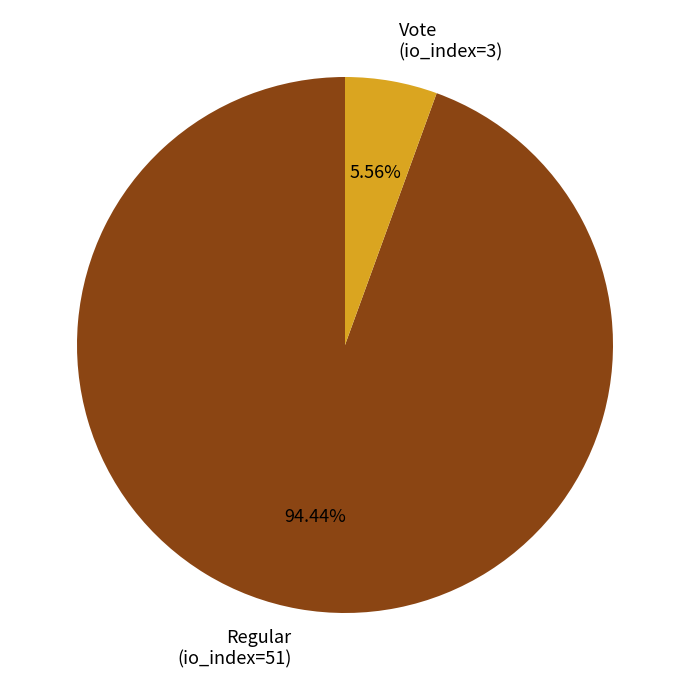

Which slice is the largest?

Regular (io_index=51)